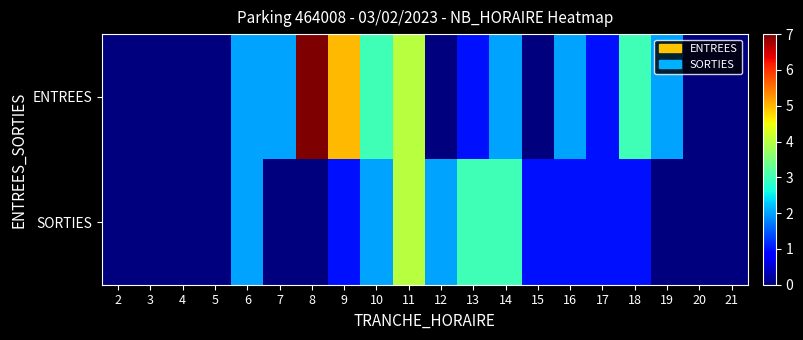

Which label corresponds to the smallest value in the chart?

2